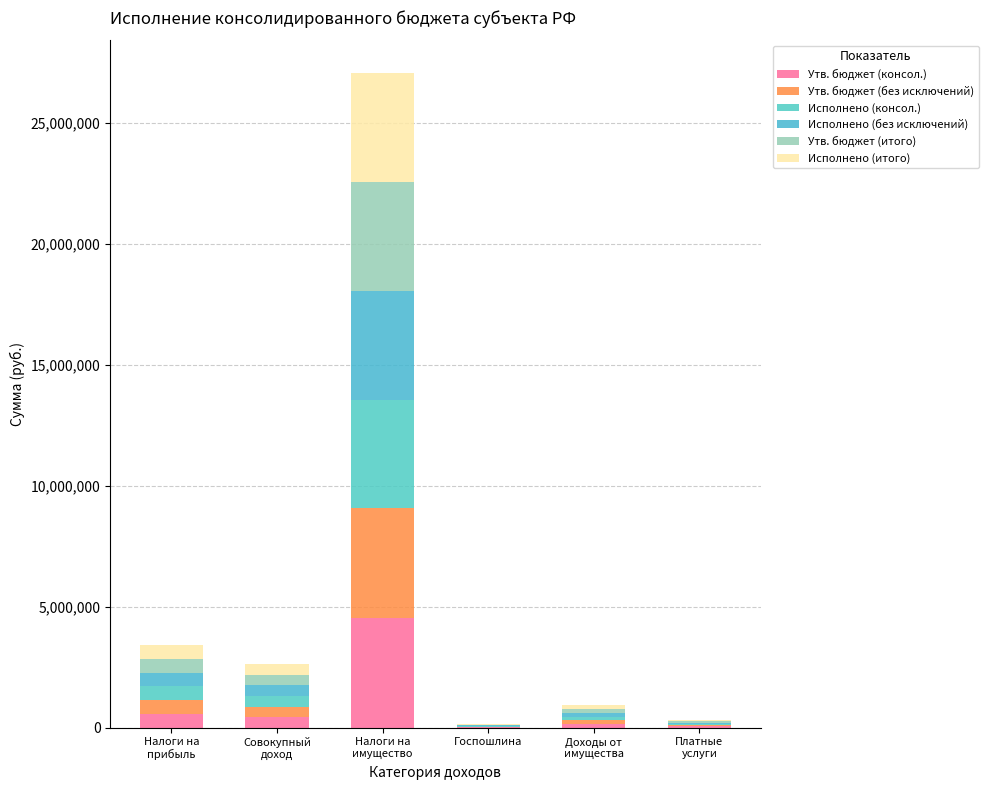

What is the total value across all series at Налоги на
прибыль?

3402880.9